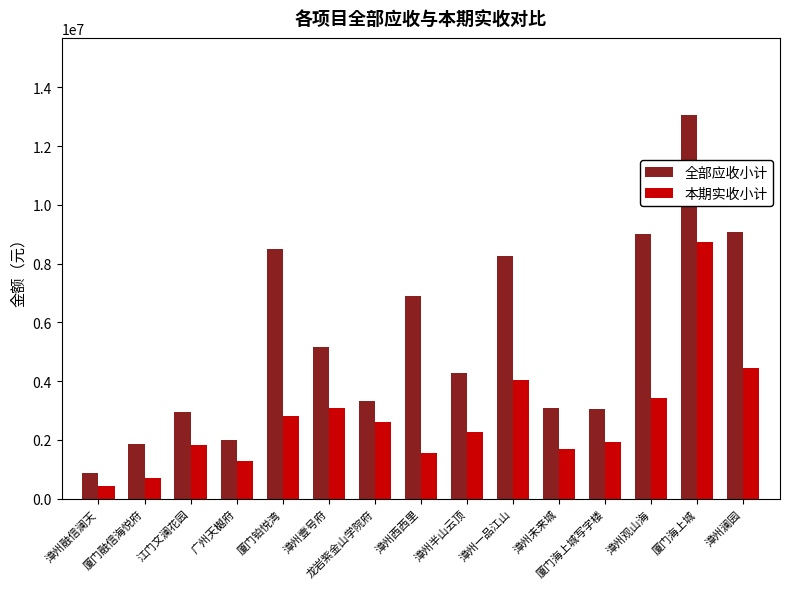

Where is 全部应收小计 nearest to the value 6971261?

漳州西西里